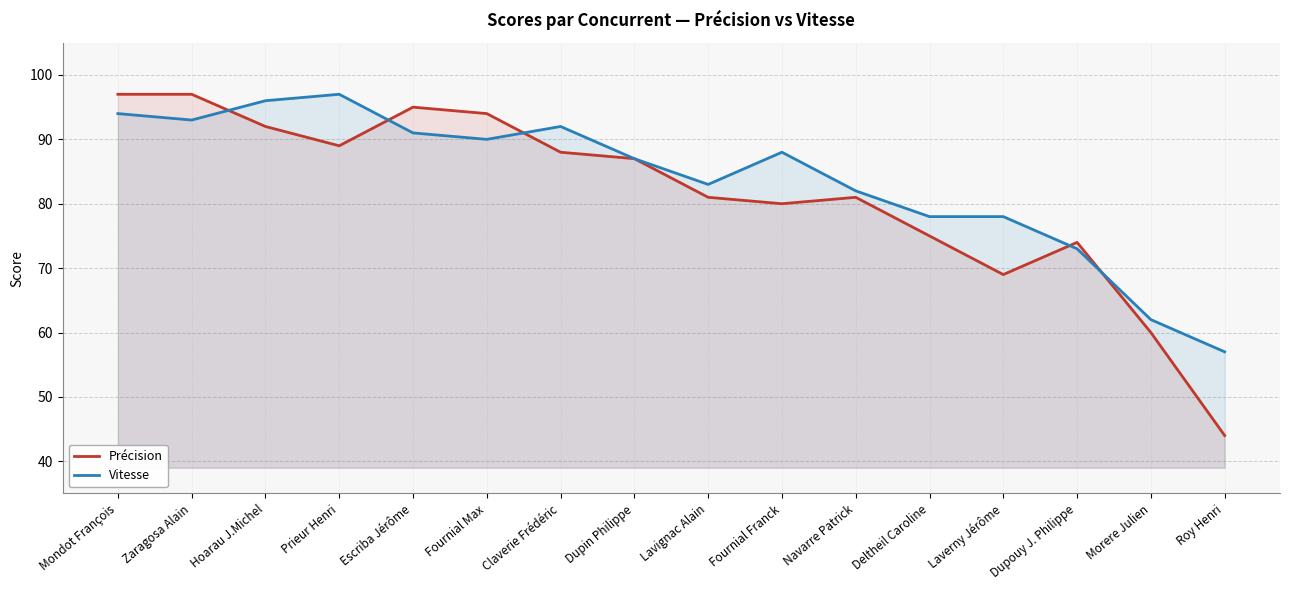

Reading right to left, transcribe all the data shown in this chart.

Précision: 44	60	74	69	75	81	80	81	87	88	94	95	89	92	97	97
Vitesse: 57	62	73	78	78	82	88	83	87	92	90	91	97	96	93	94